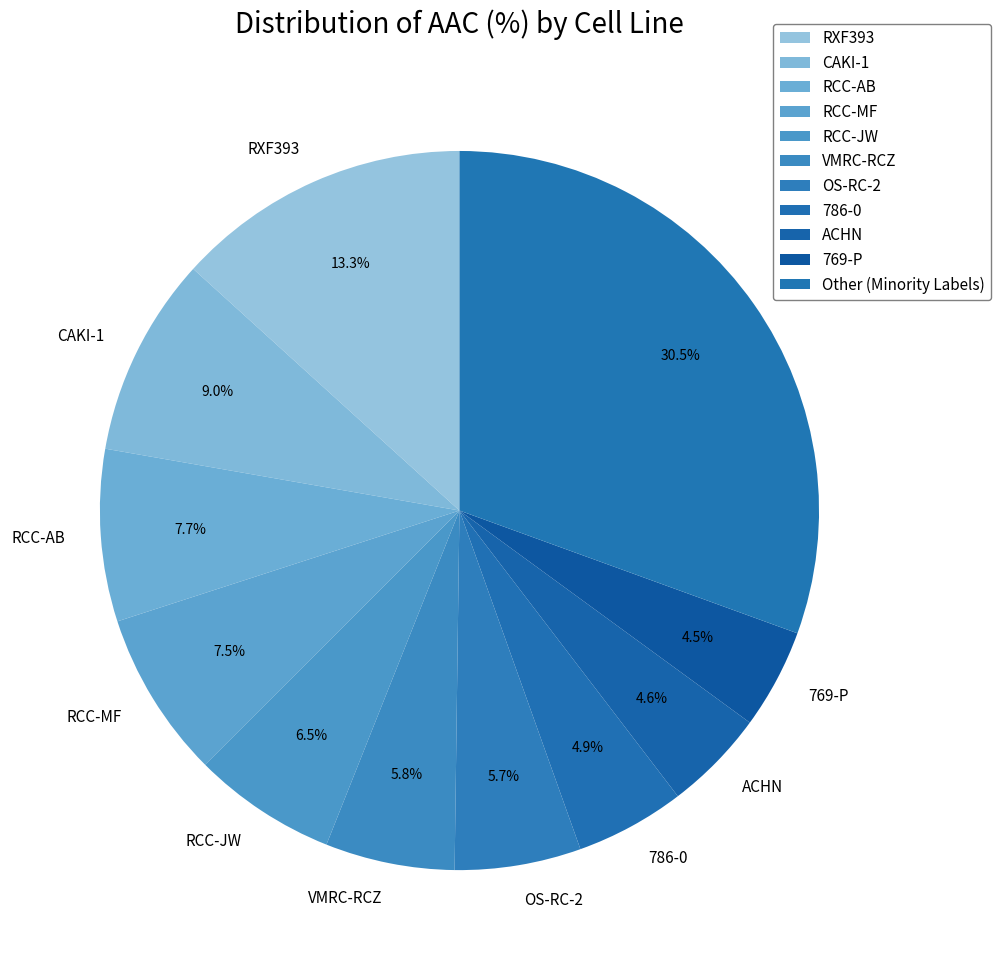

How many slices are in this pie chart?

11